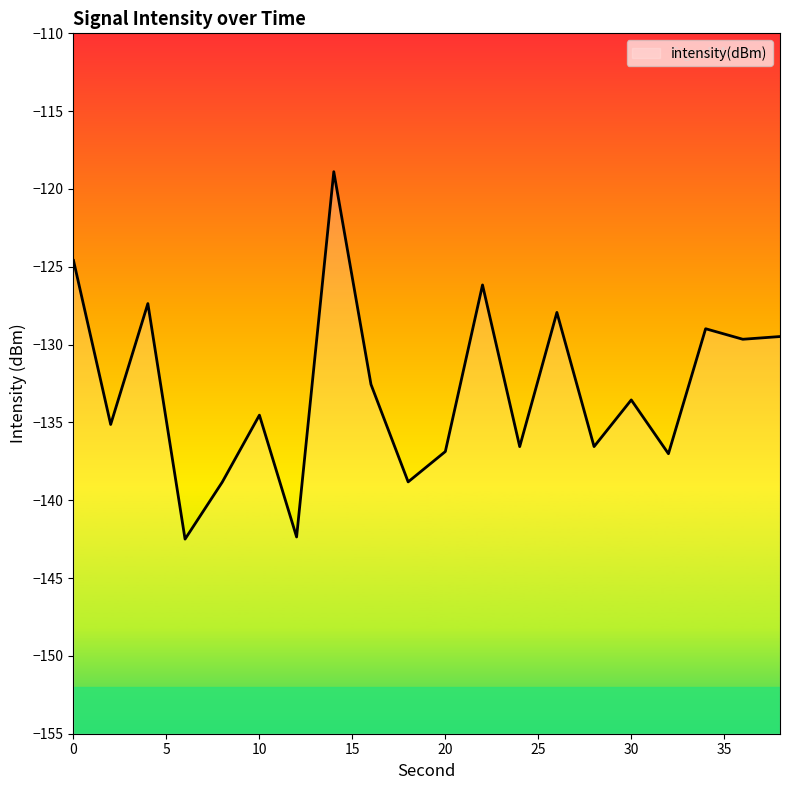

What is the difference between the maximum and minimum values?

23.6